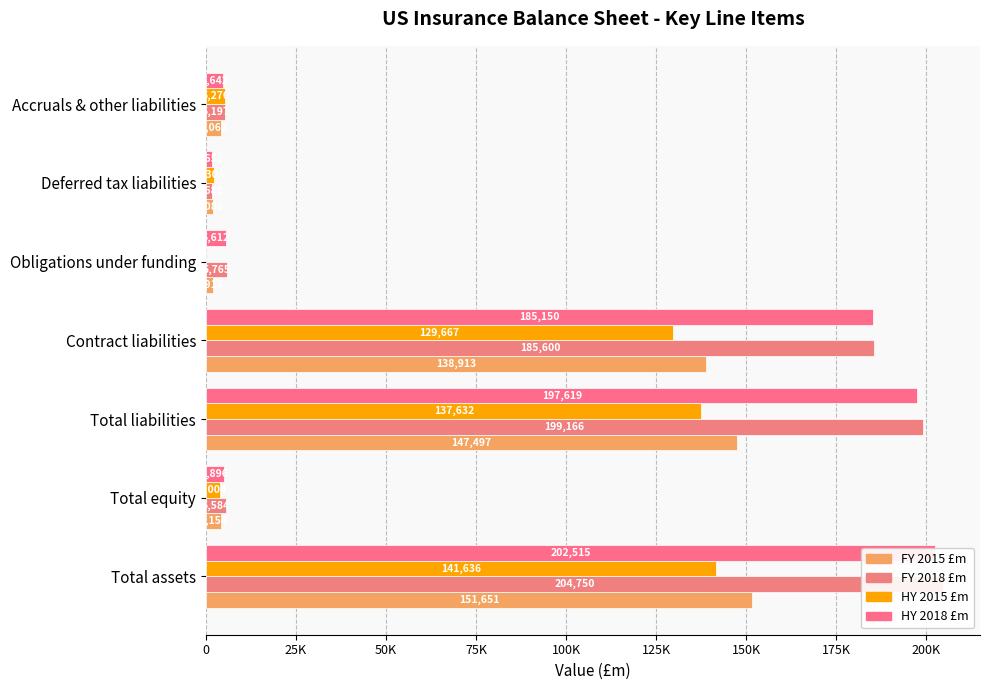

At how many categories does at least one series exceed 93404?

3